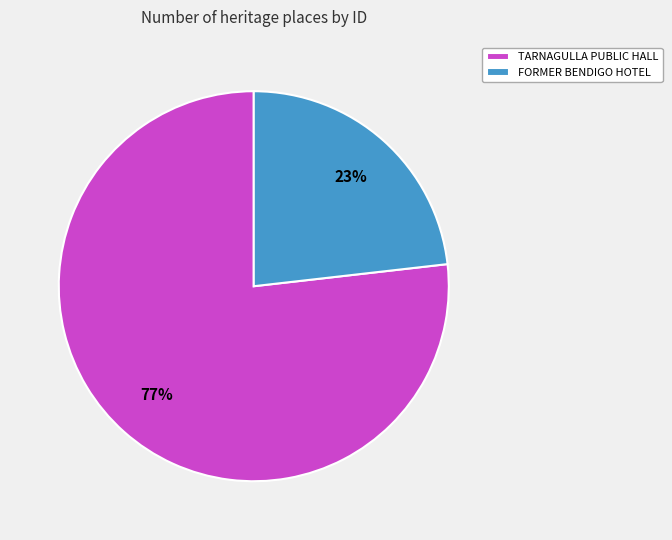

Which has a higher value, TARNAGULLA PUBLIC HALL or FORMER BENDIGO HOTEL?

TARNAGULLA PUBLIC HALL